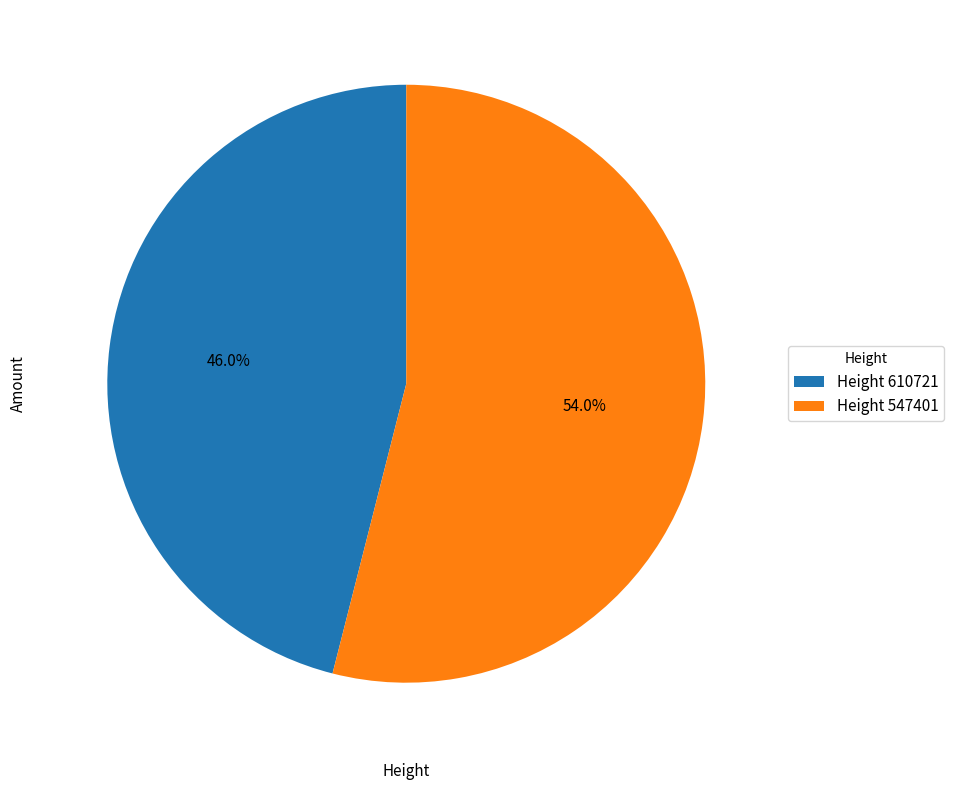

Which slice represents more than half of the pie?

Height 547401